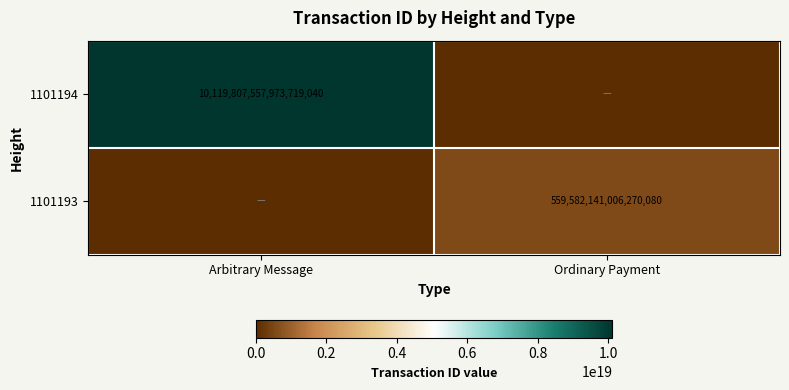

Is it true that 1101194 equals 10119807557973719040 at Arbitrary Message?

True